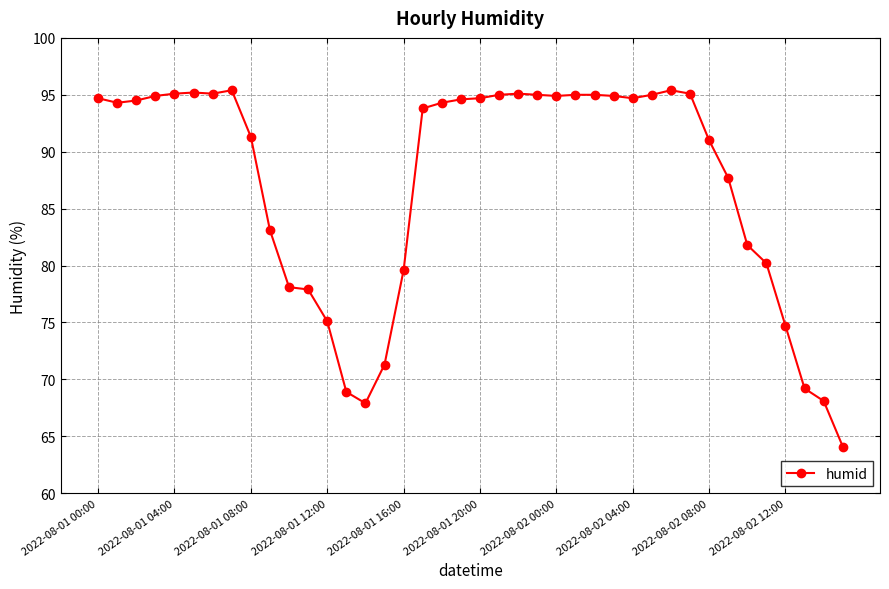

What is the sum of all values?

3491.7